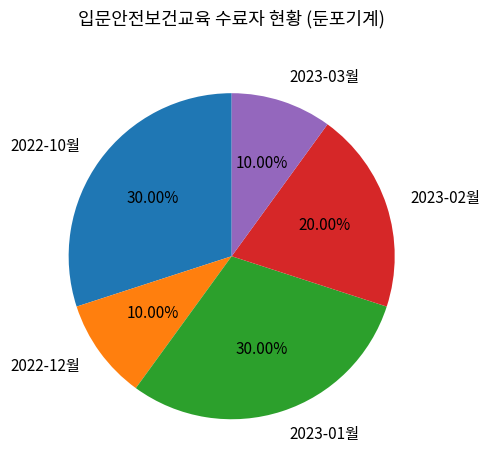

Does 2022-10월 account for over 50% of the chart?

No